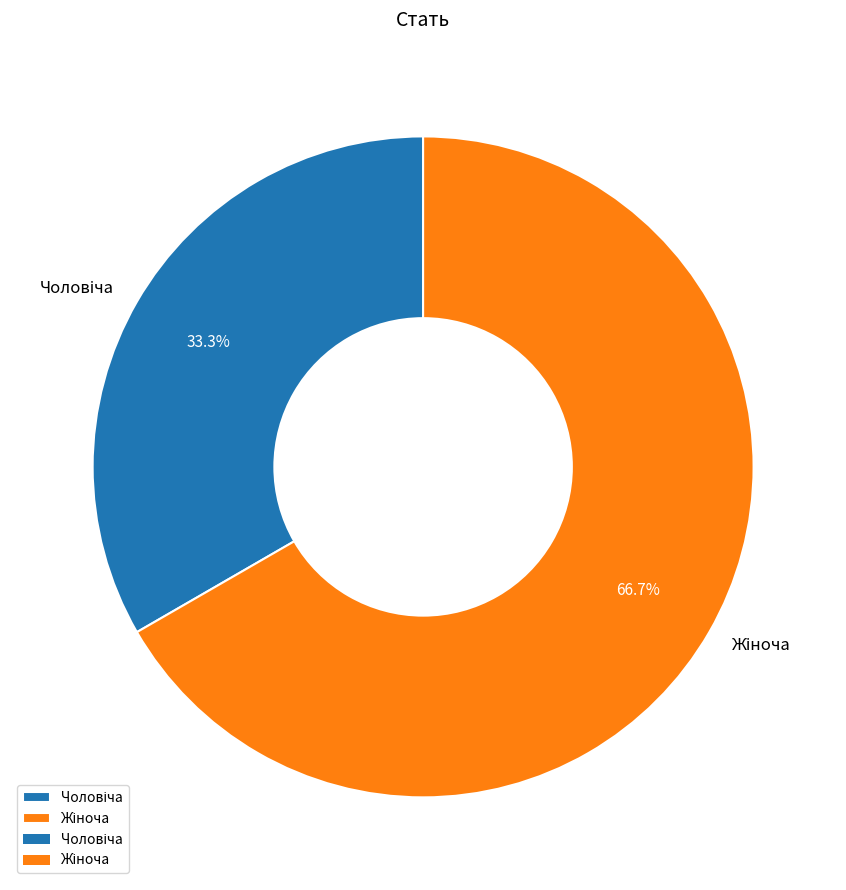

Is there a majority slice in this chart?

Yes